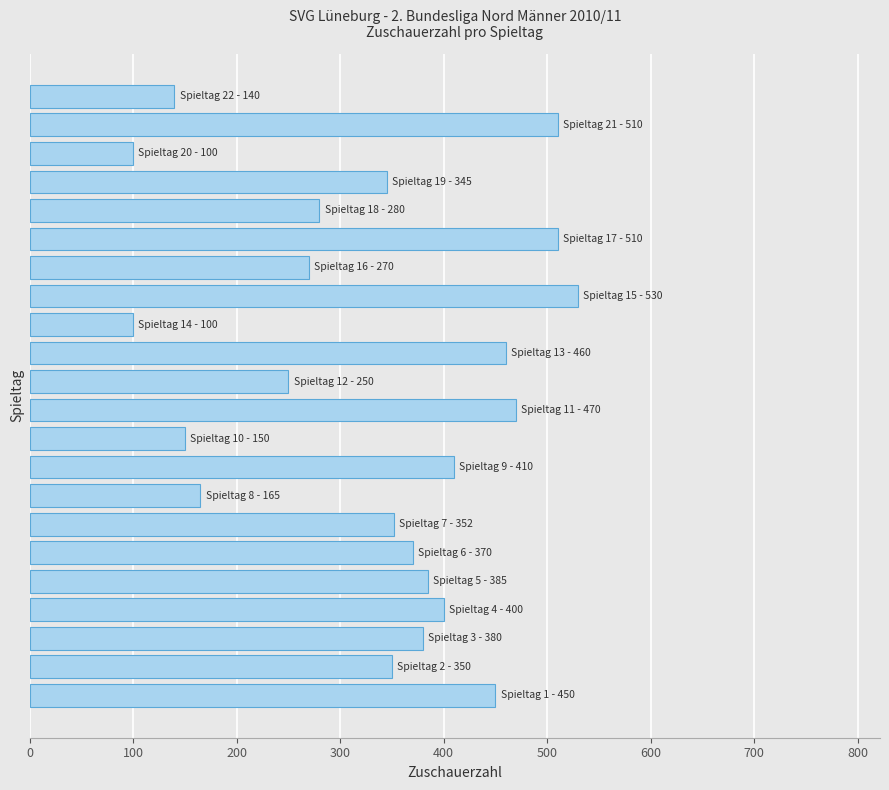

How many bars are there in total?

22